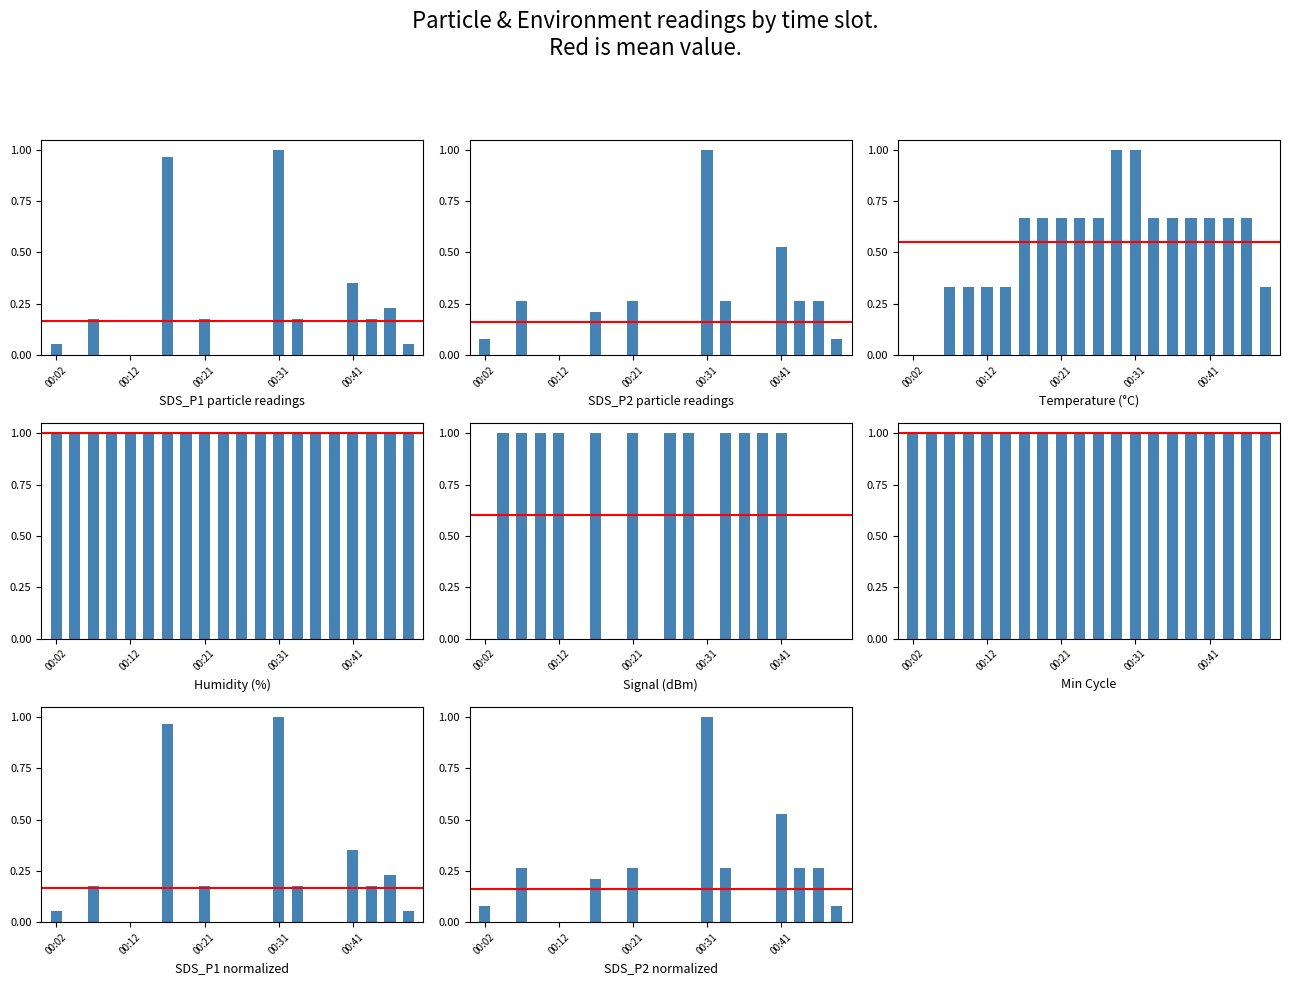

What is the sum of the SDS_P1 values at 00:44 and 00:02?

0.2